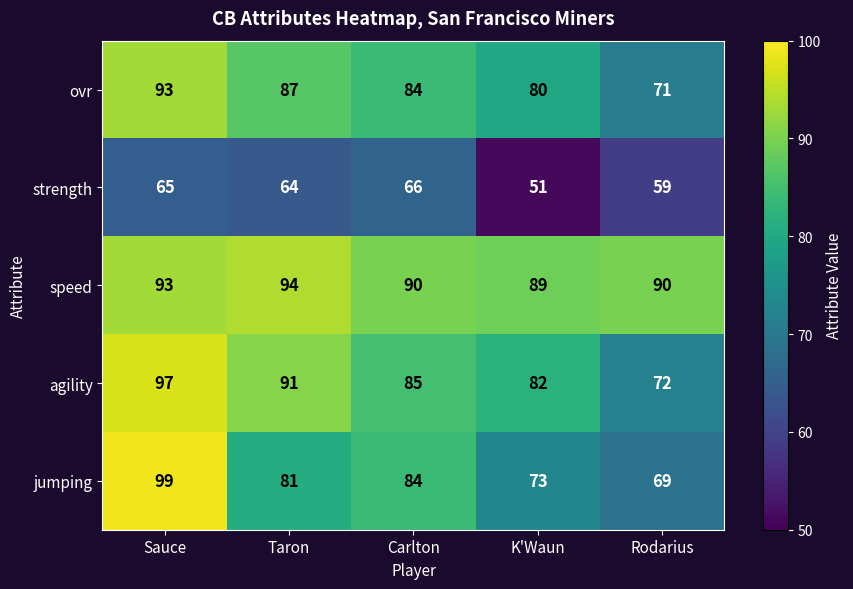

What is the total value across all series at Carlton?

409